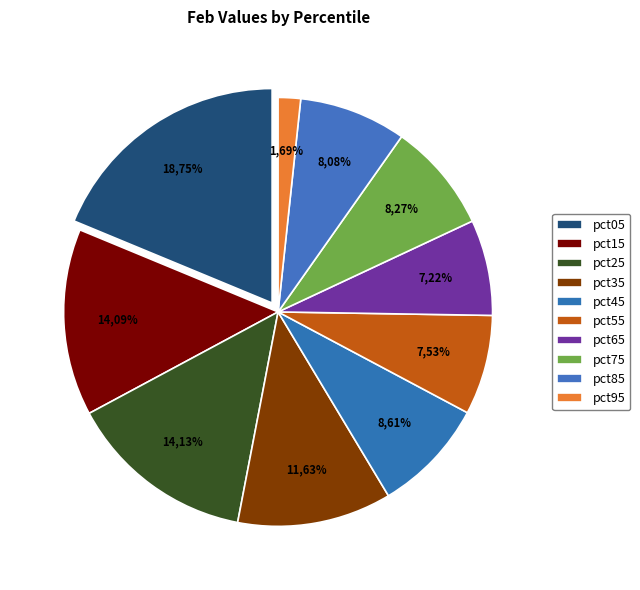

Which slice is the smallest?

pct95